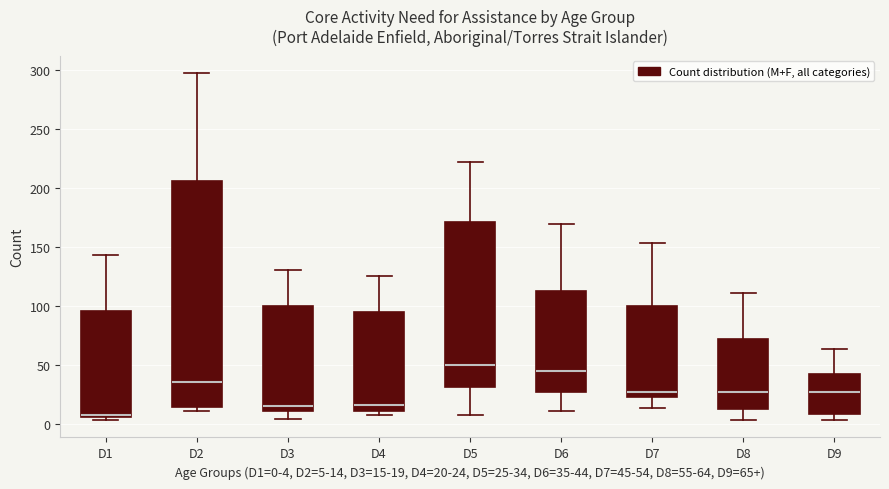

Reading left to right, transcribe this box plot: for each box, give where its median line is, the range the box spans, and where its two whiskers end, as read against the y-axis. The values are not printed on the chart, so give them approximately, as read against the axis.

D1: median 10, box 5 to 95, whiskers 5 (just below the box's lower edge) to 145
D2: median 35, box 15 to 205, whiskers 10 to 295
D3: median 15, box 10 to 100, whiskers 5 to 130
D4: median 15, box 10 to 95, whiskers 5 to 125
D5: median 50, box 30 to 170, whiskers 5 to 220
D6: median 45, box 25 to 115, whiskers 10 to 170
D7: median 25 (just above the box's lower edge), box 25 to 100, whiskers 15 to 155
D8: median 25, box 15 to 70, whiskers 5 to 110
D9: median 25, box 10 to 40, whiskers 5 to 65